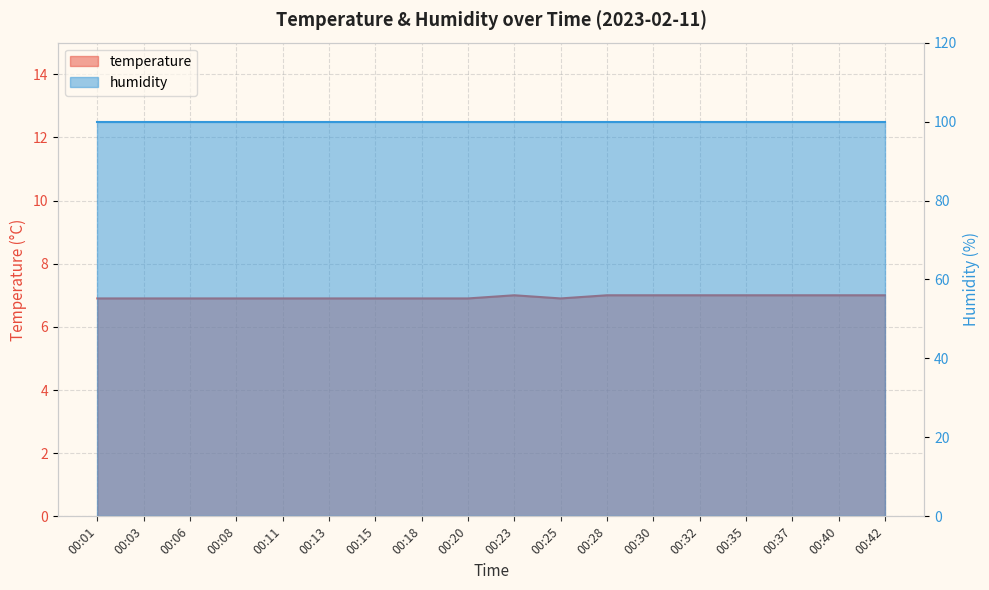

What is the difference between the values at 00:03 and 00:23?

0.1